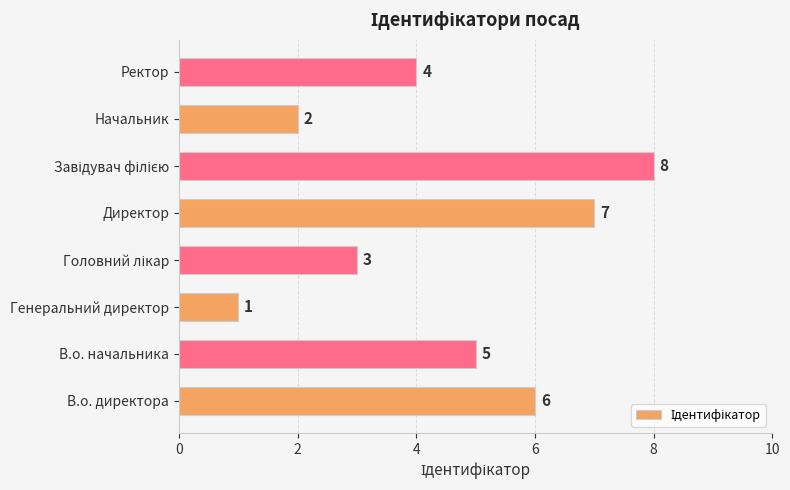

What is the minimum value shown in the chart?

1